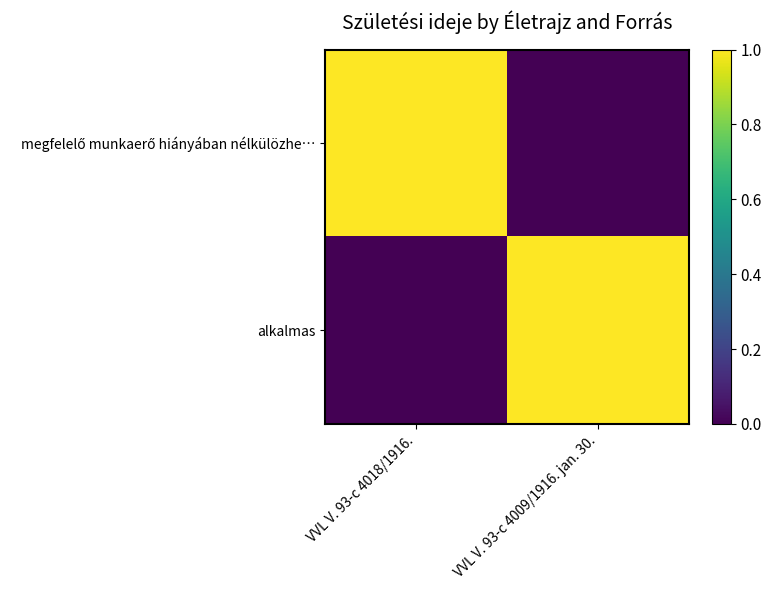

How many distinct data groups are displayed?

2